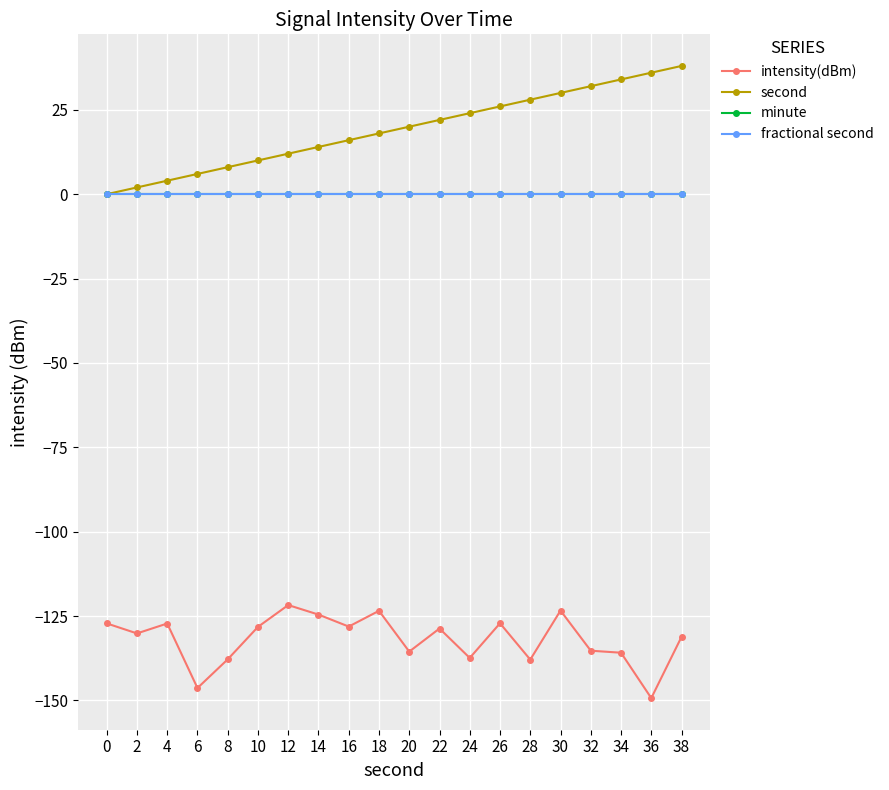

Between 38 and 16, which is larger?

16